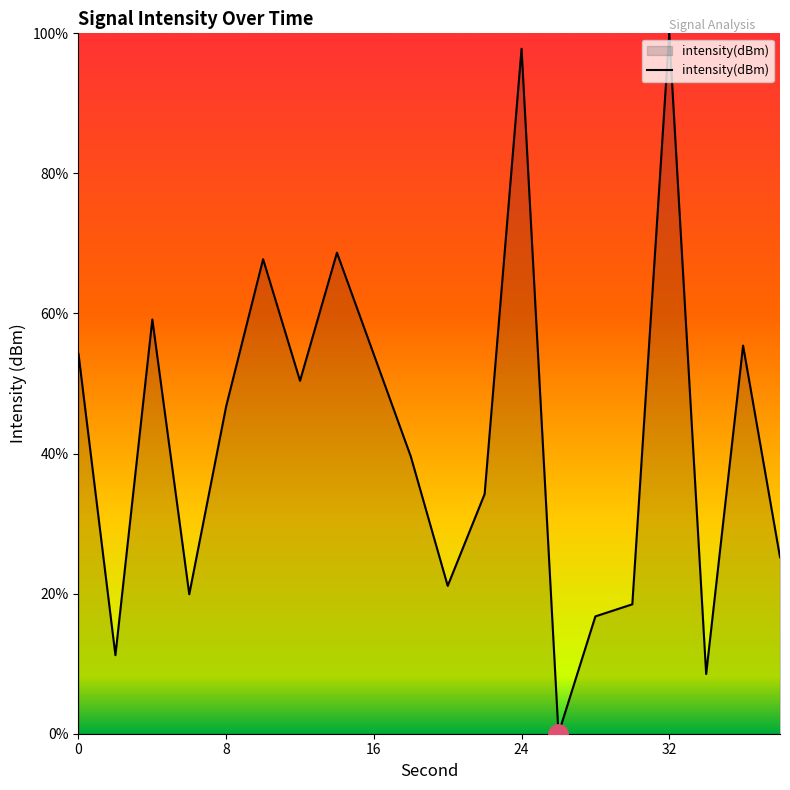

What is the difference between the maximum and second lowest values?

91.5